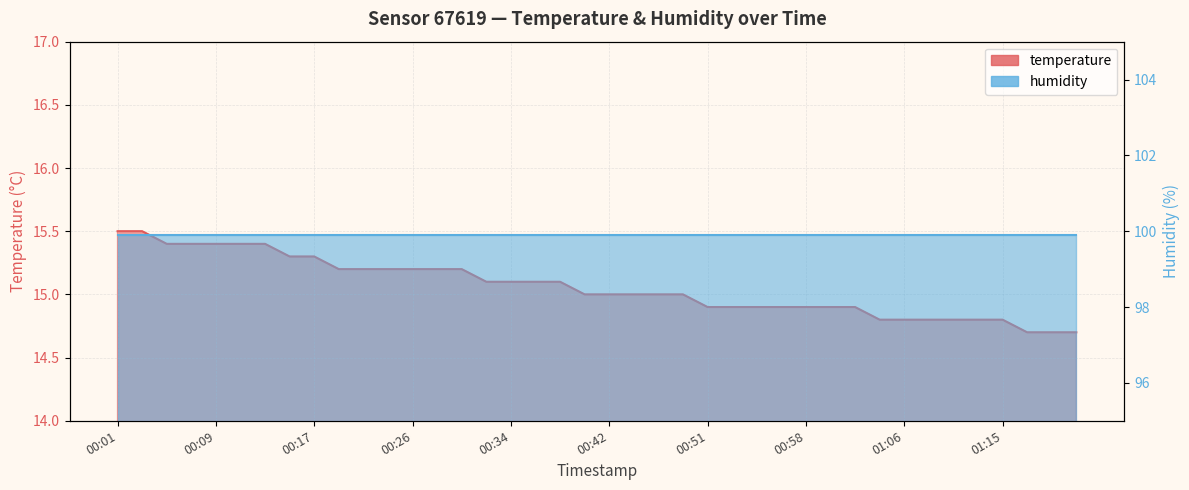

How many values exceed 15?

19